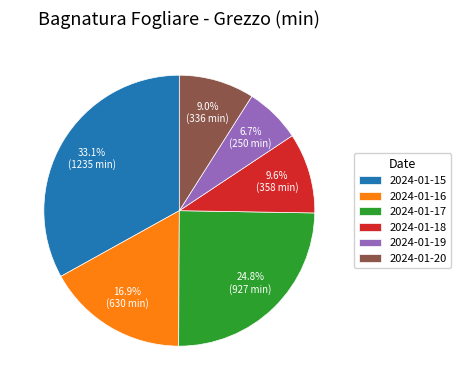

Is there a majority slice in this chart?

No